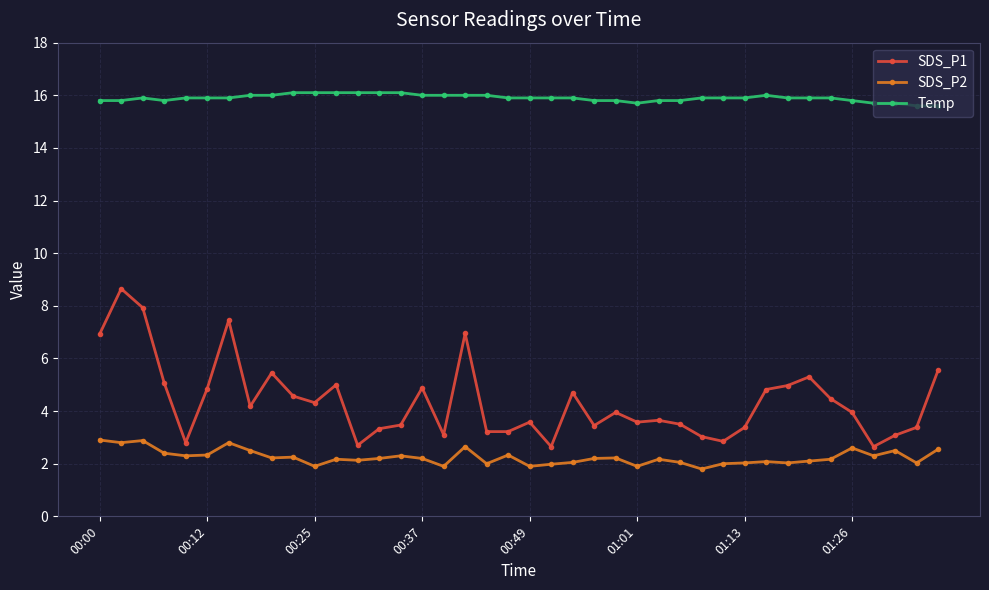

What is the average value of the SDS_P2 series?

2.2